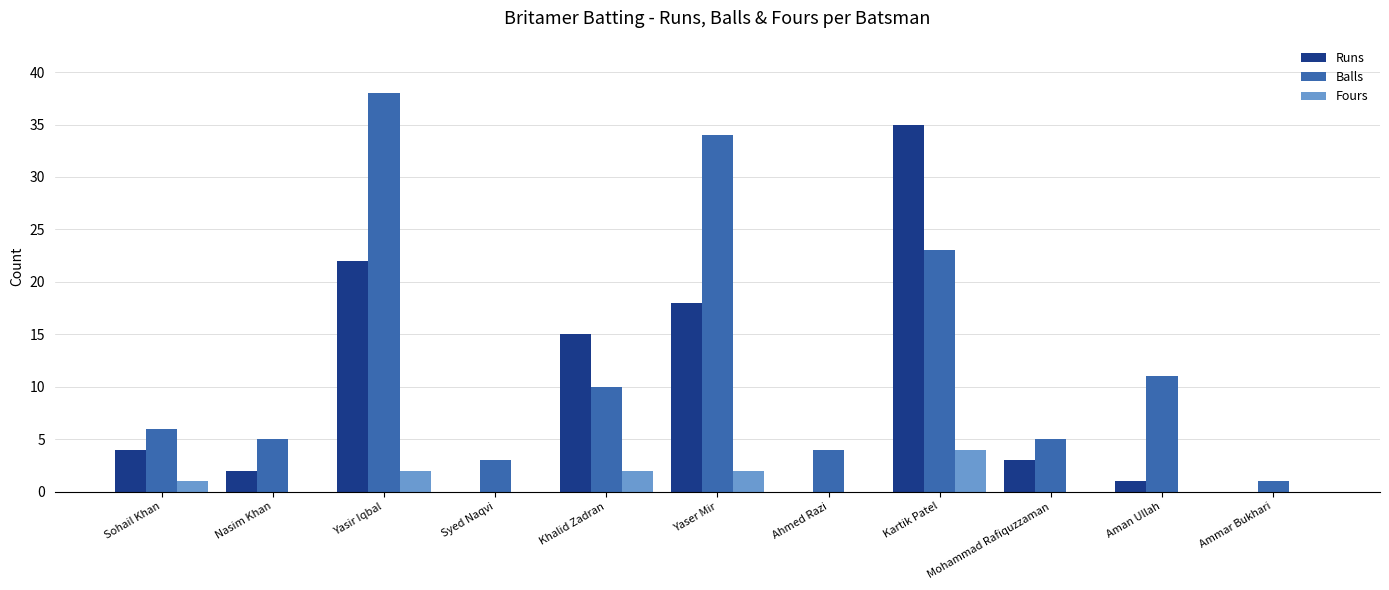

The Fours series shows 0 at Syed Naqvi. True or false?

True